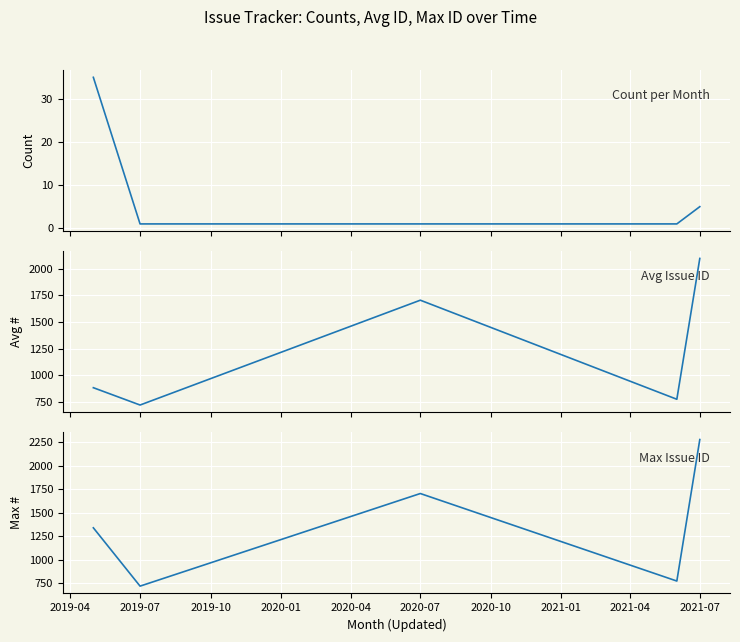

Where is the first local minimum for Avg Issue ID?

2019-07